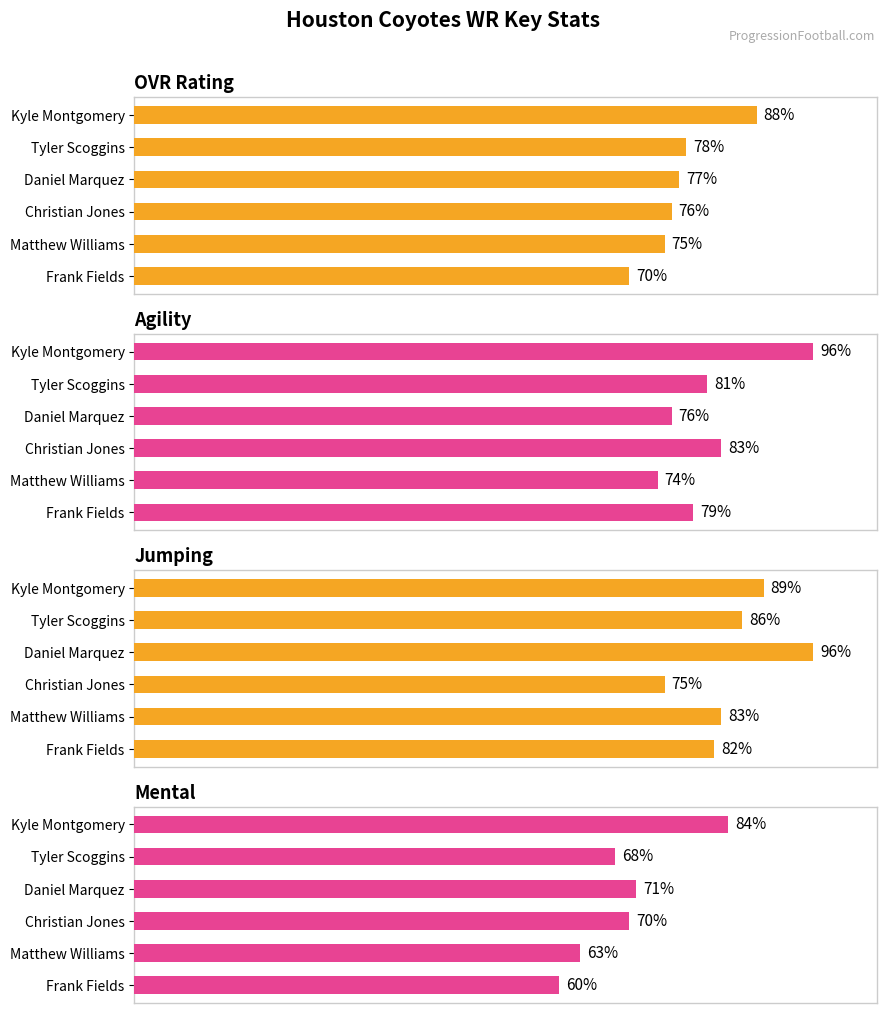

How many values in the OVR Rating series exceed 77?

2